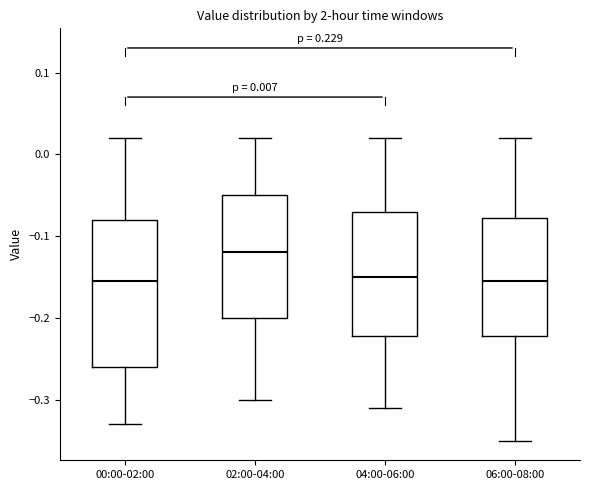

Which box is the tallest, from its lower edge to its upper edge?

00:00-02:00